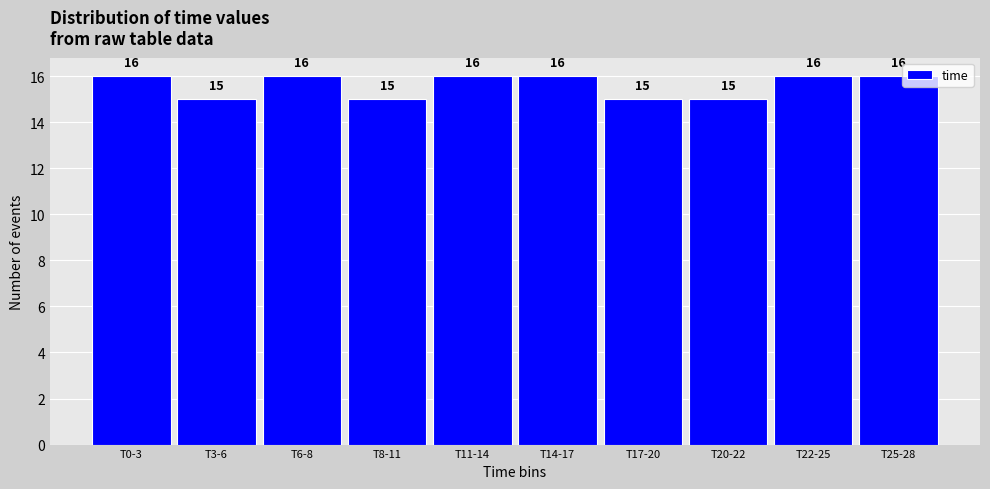

Reading left to right, list all the values displayed in this chart.

16	15	16	15	16	16	15	15	16	16